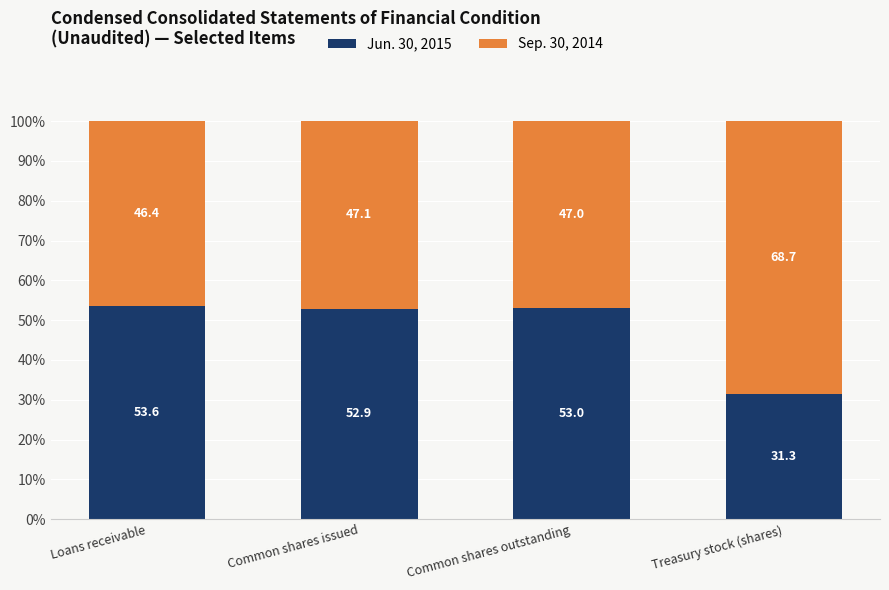

The value of Jun. 30, 2015 at Common shares issued is 52.9. True or false?

True